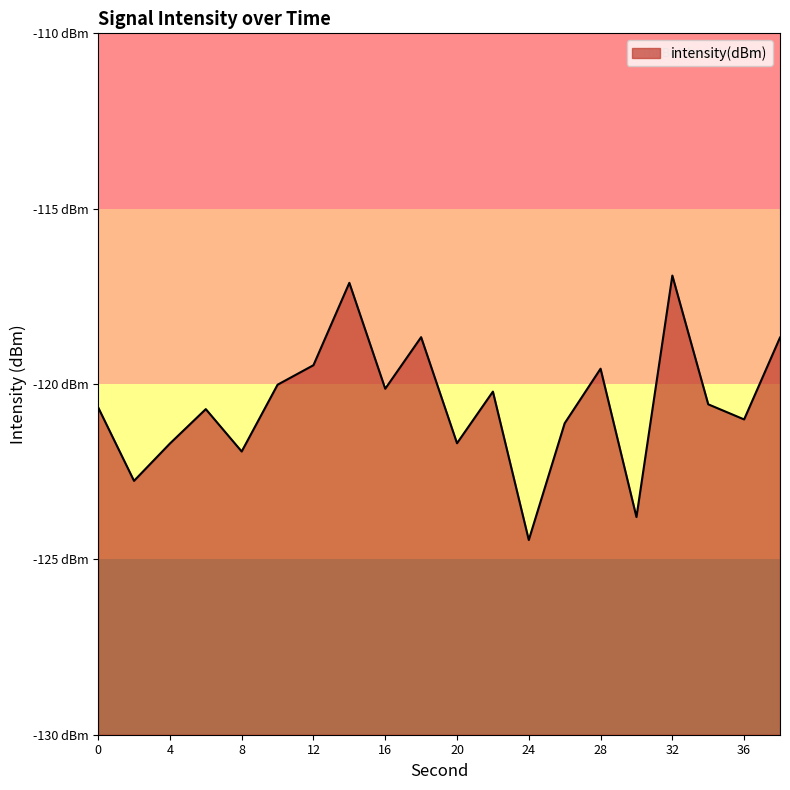

What is the change in value from 2 to 26?

+1.6